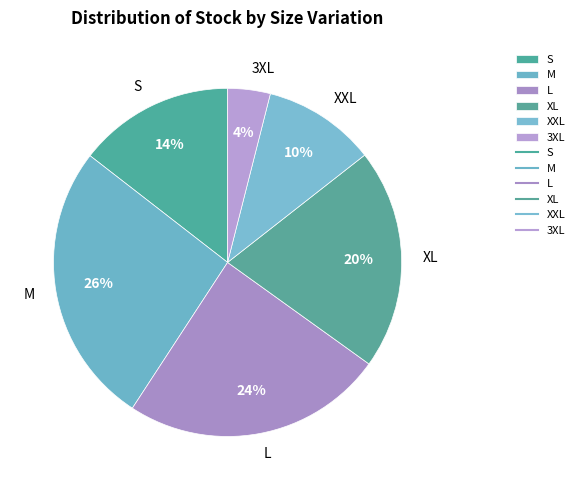

What is the smallest slice in the pie chart?

3XL